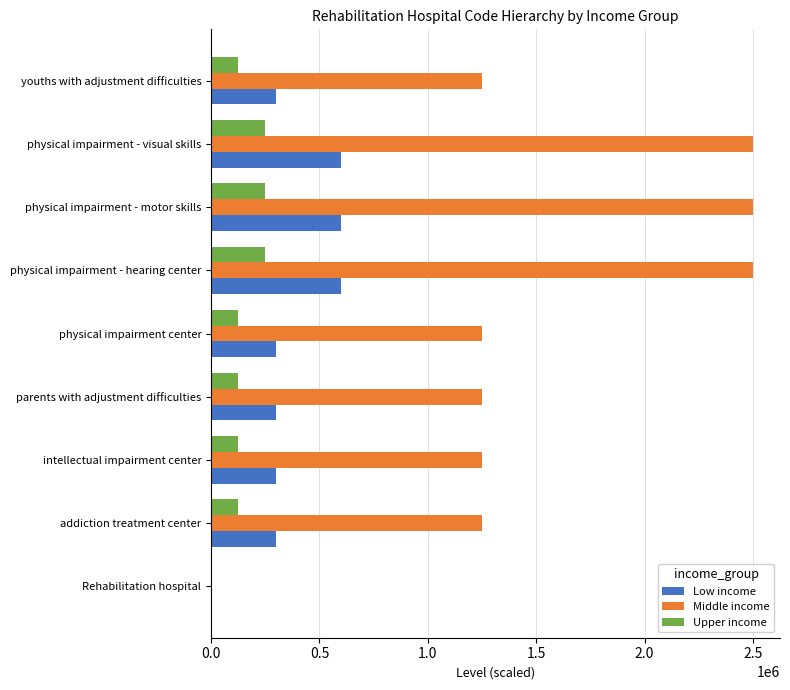

Between physical impairment - hearing center and youths with adjustment difficulties, which series saw the biggest shift?

Middle income